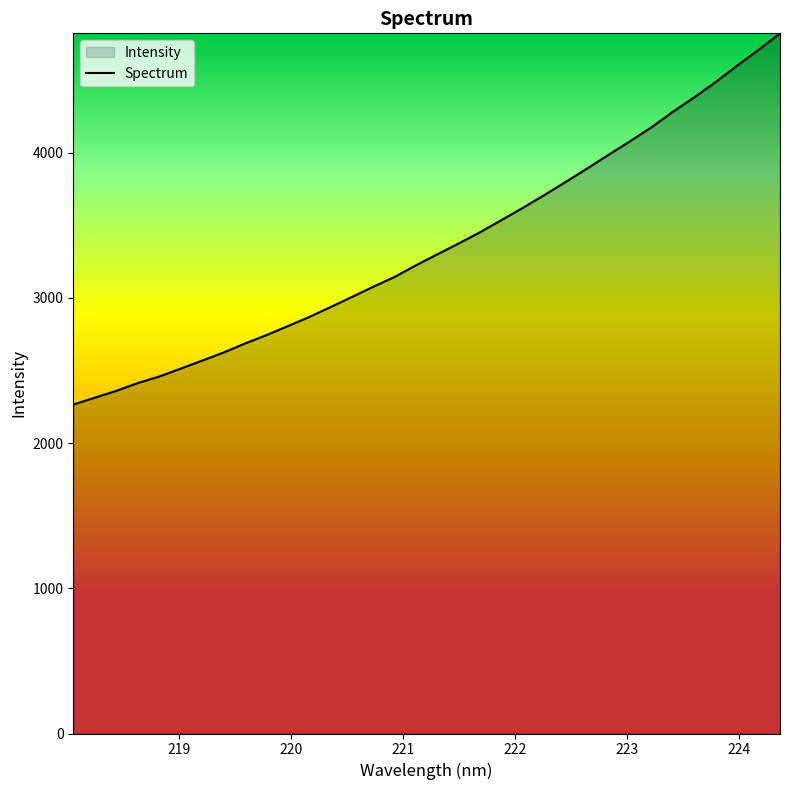

What is the minimum value shown in the chart?

2265.4